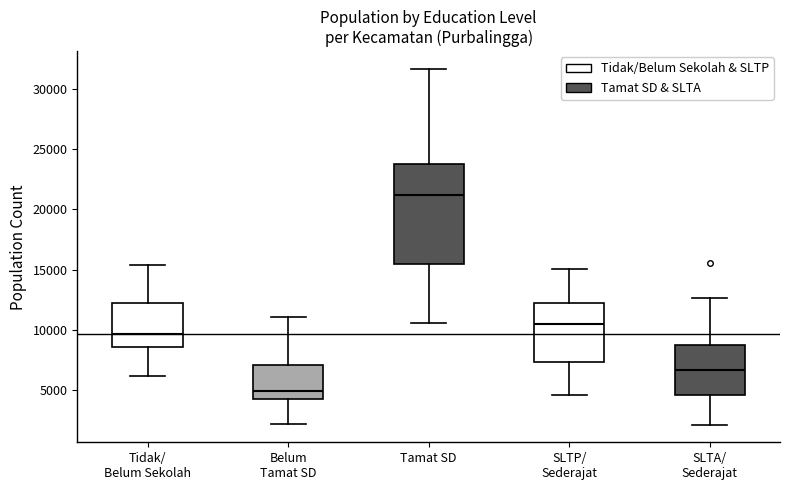

Reading left to right, transcribe this box plot: for each box, give where its median line is, the range the box spans, and where its two whiskers end, as read against the y-axis. The values are not printed on the chart, so give them approximately, as read against the axis.

Tidak/ Belum Sekolah: median 9500, box 8500 to 12000, whiskers 6000 to 15500
Belum Tamat SD: median 5000, box 4500 to 7000, whiskers 2000 to 11000
Tamat SD: median 21000, box 15500 to 23500, whiskers 10500 to 31500
SLTP/ Sederajat: median 10500, box 7500 to 12000, whiskers 4500 to 15000
SLTA/ Sederajat: median 6500, box 4500 to 8500, whiskers 2000 to 12500